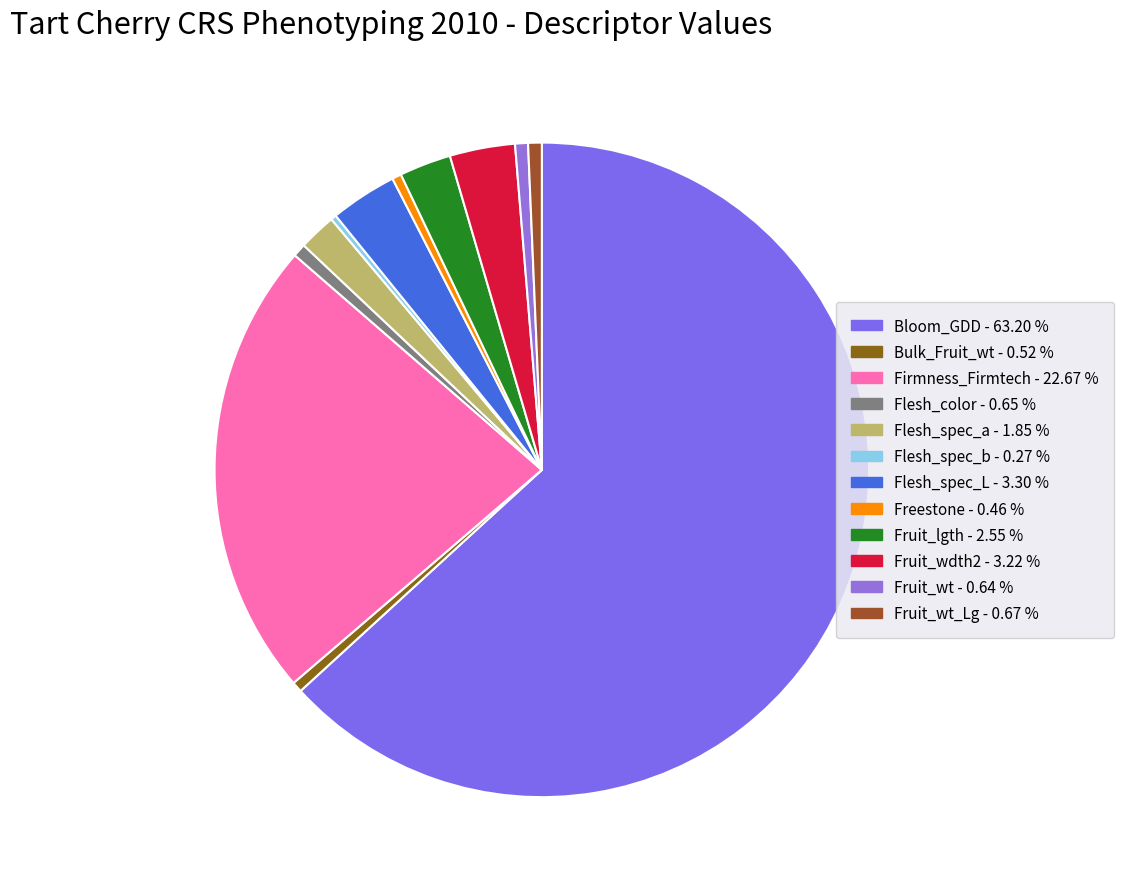

How many slices are in this pie chart?

12